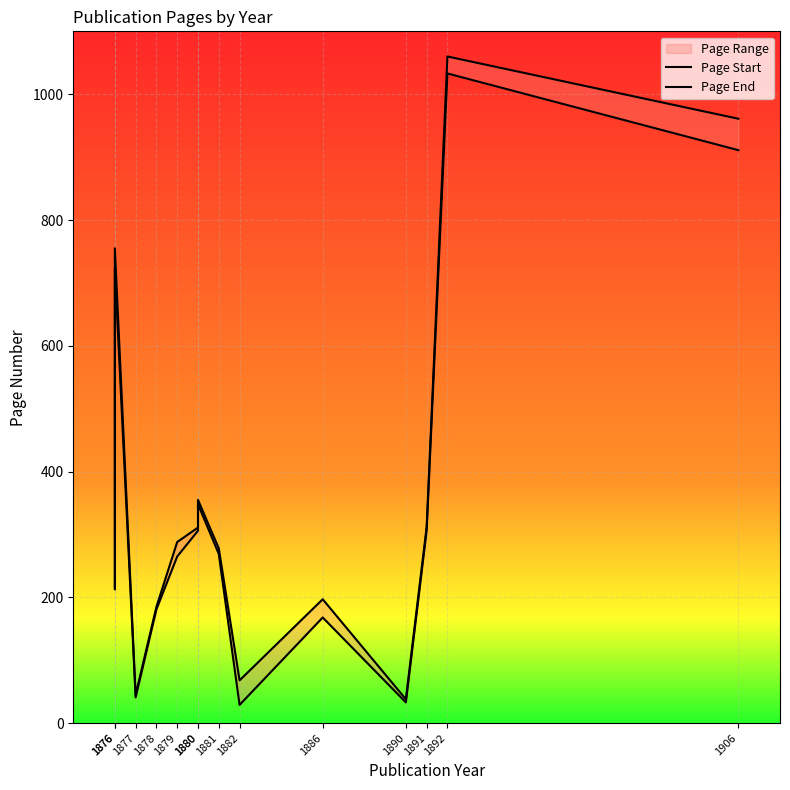

The value of Page End at 1886 is 275. True or false?

False